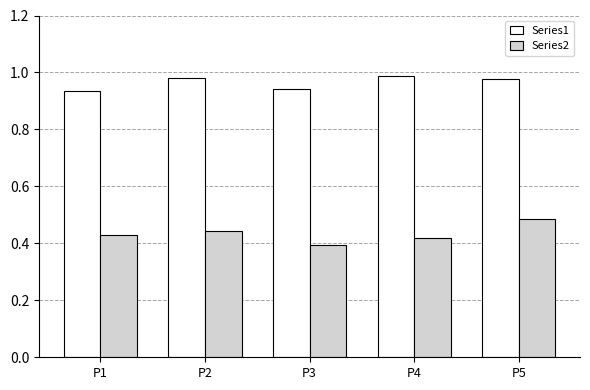

List the series in order of their peak value, lowest first.

Series2, Series1